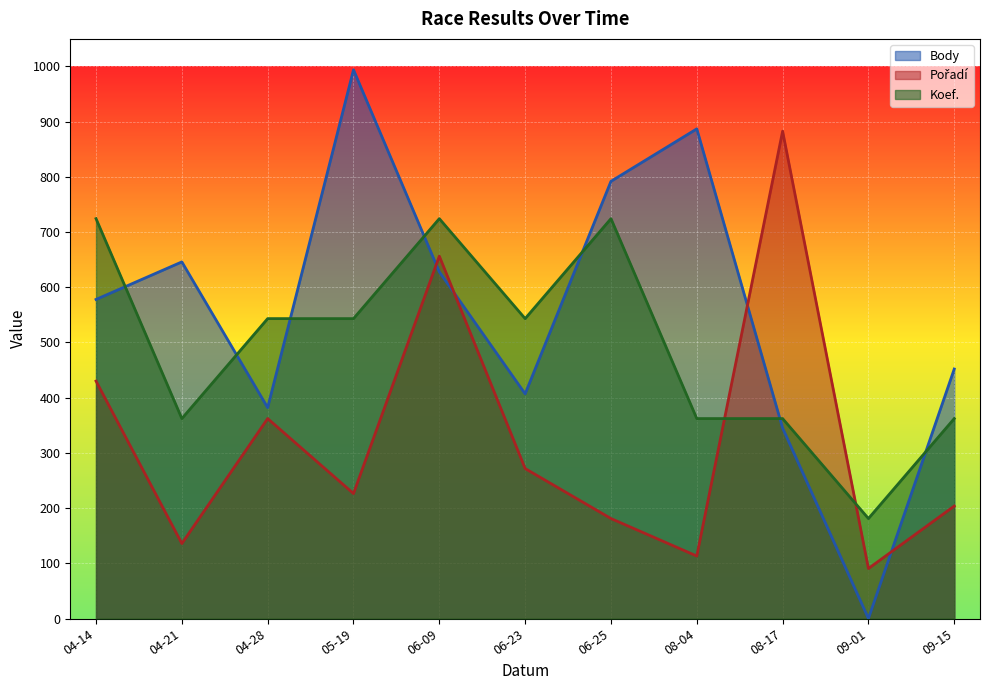

What is the average value of the Koef. series?

493.9